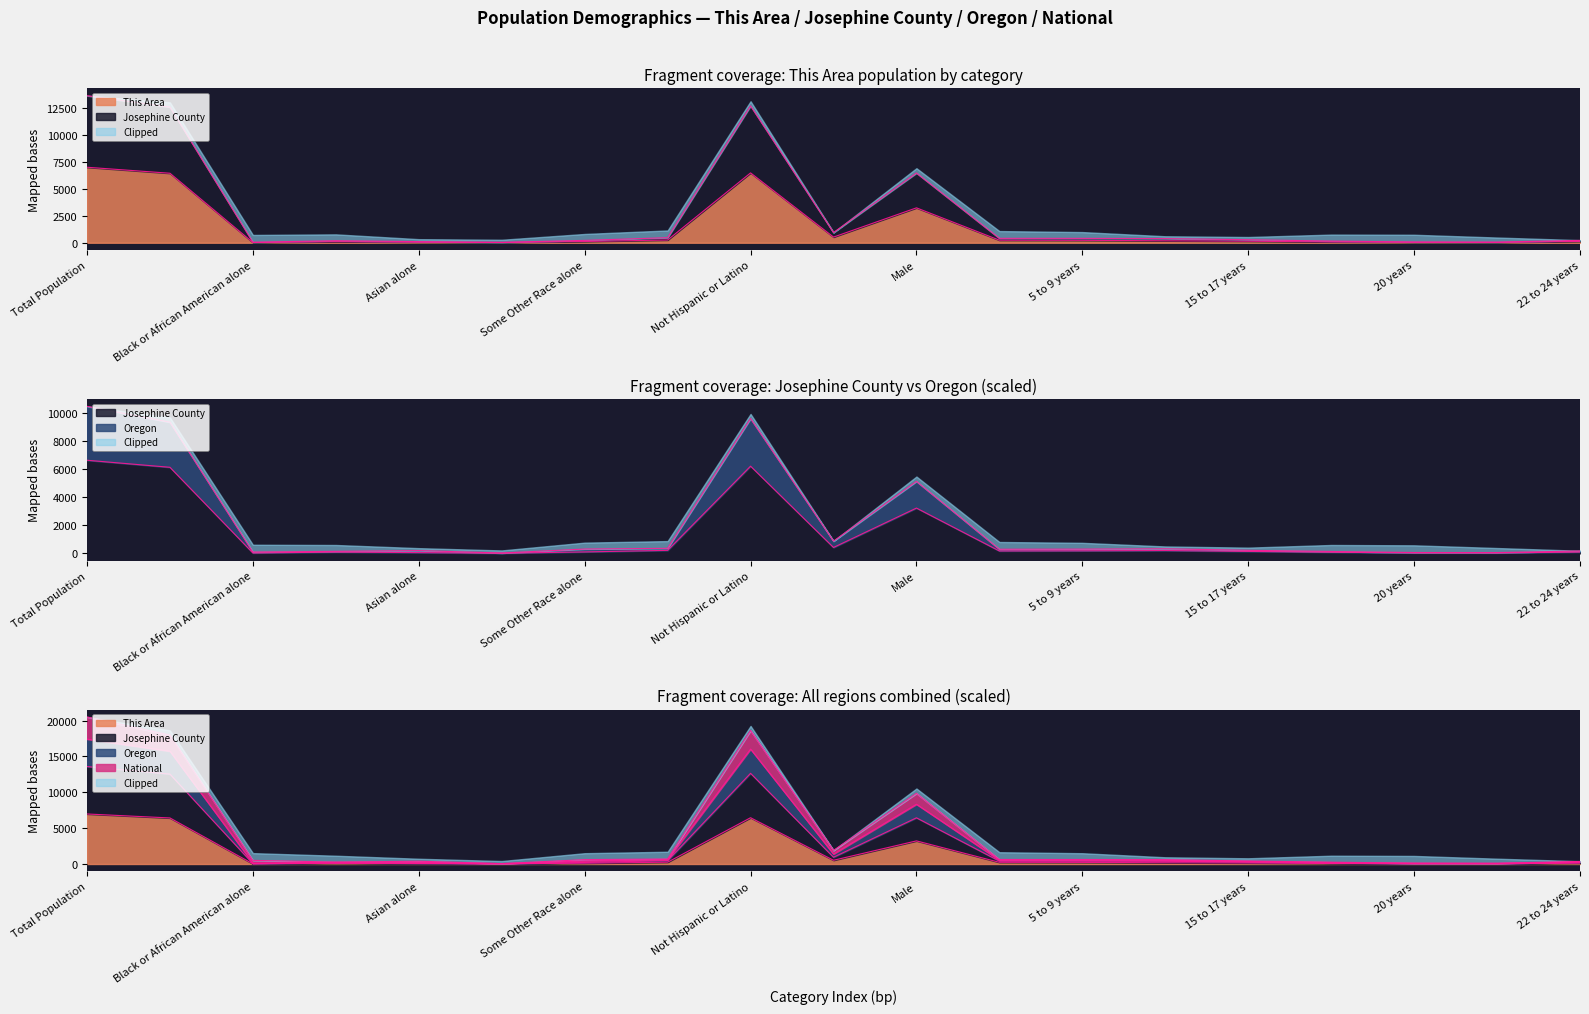

Where is Oregon nearest to the value 10284?

Male